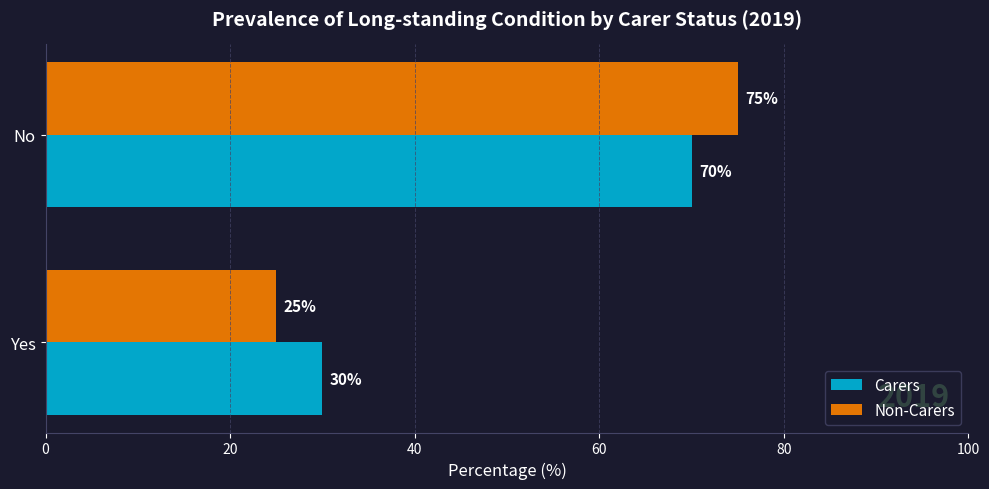

Between Yes and No, which series saw the biggest shift?

Non-Carers